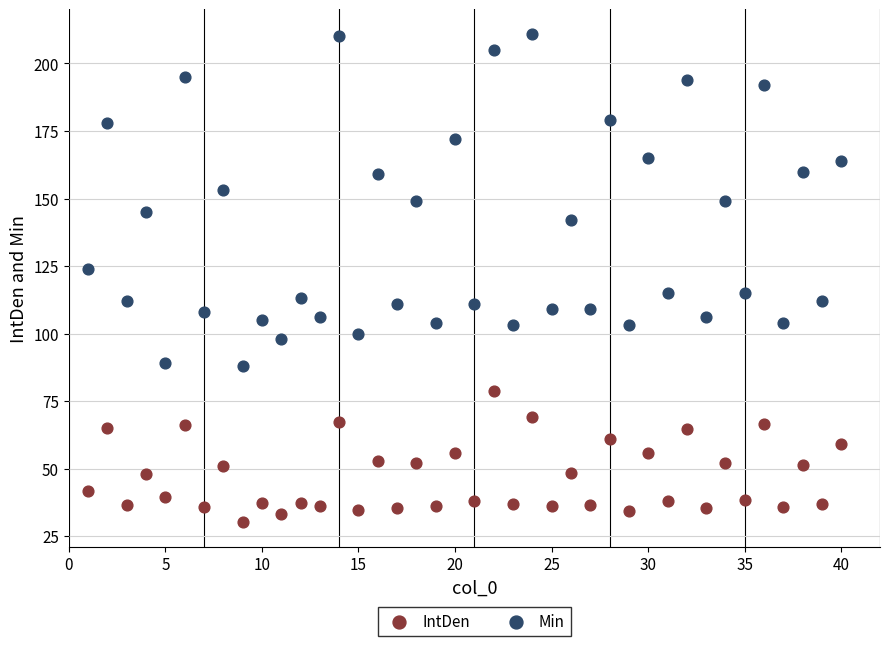

Which series has the largest Y range (max minus min)?

Min